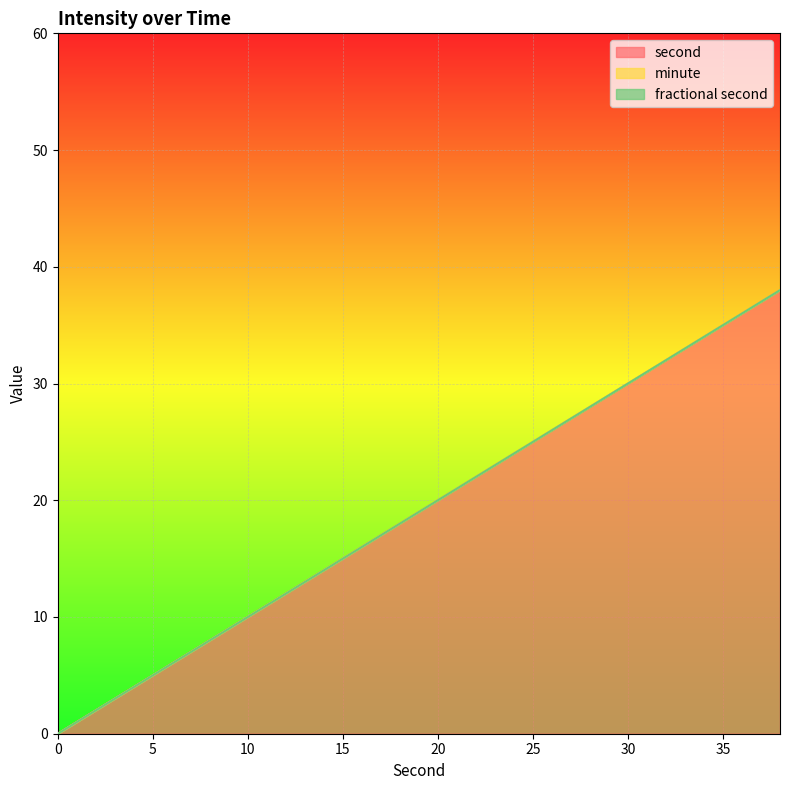

How many categories are shown in the chart?

20